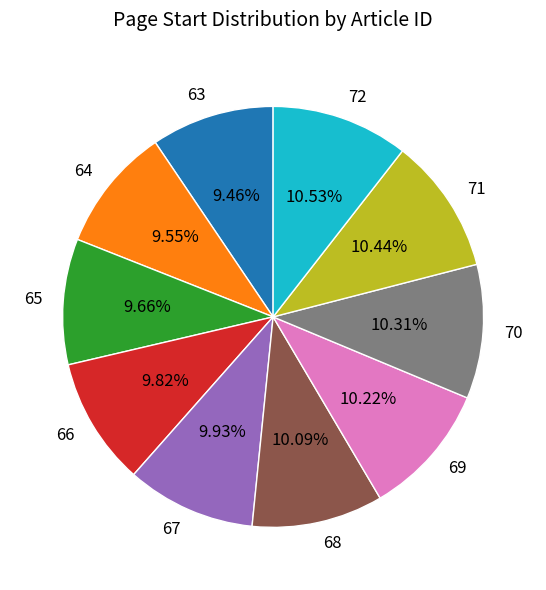

How many slices are in this pie chart?

10